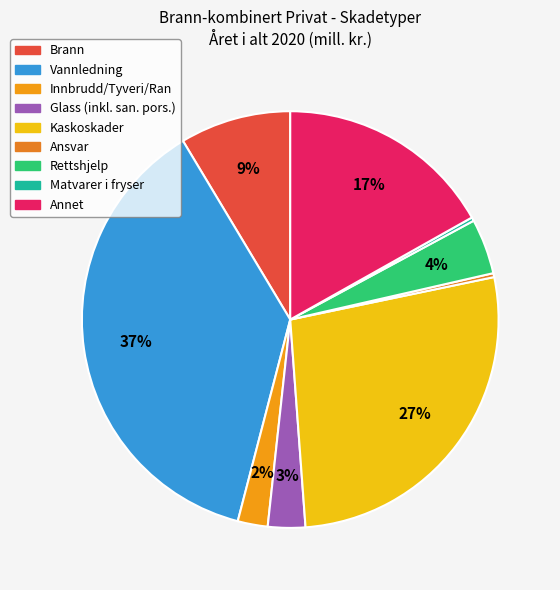

Count the number of slices in the pie.

9